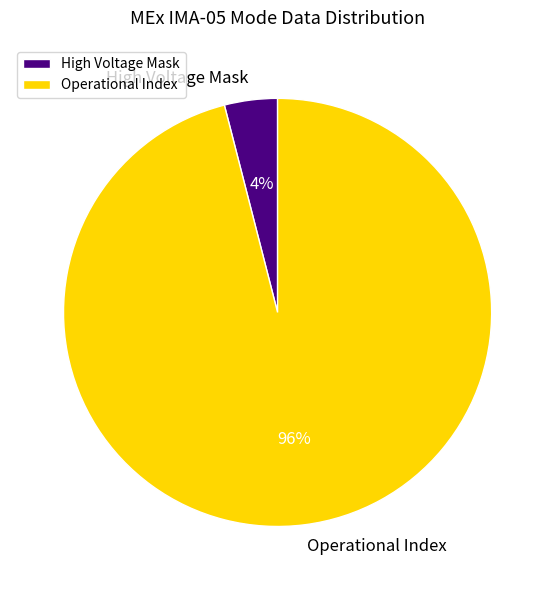

To the nearest percent, what is the average slice percentage?

50%